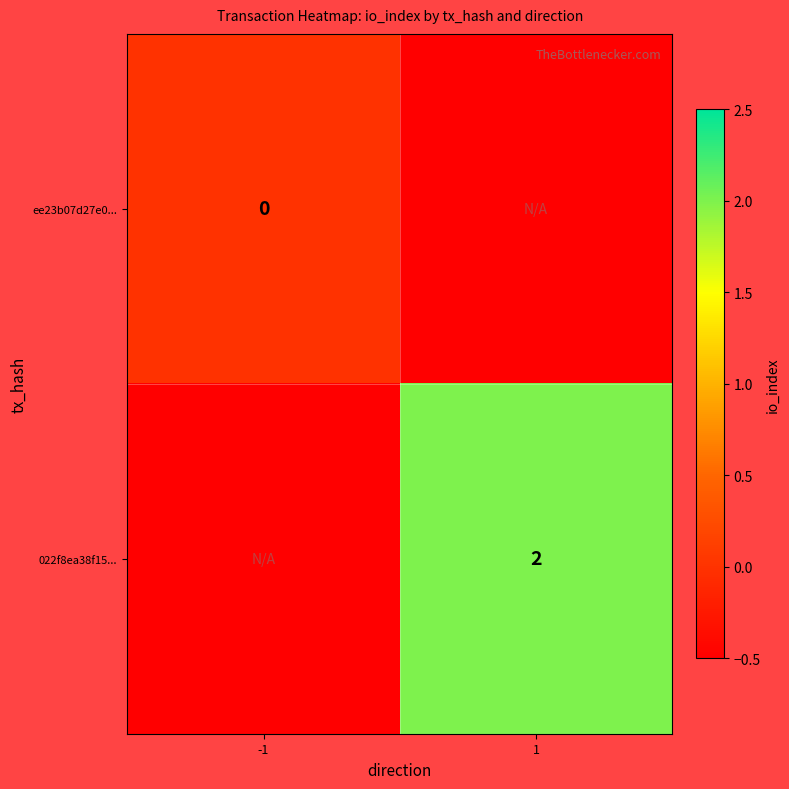

The value of 022f8ea38f15... at 1 is 2.0. True or false?

True